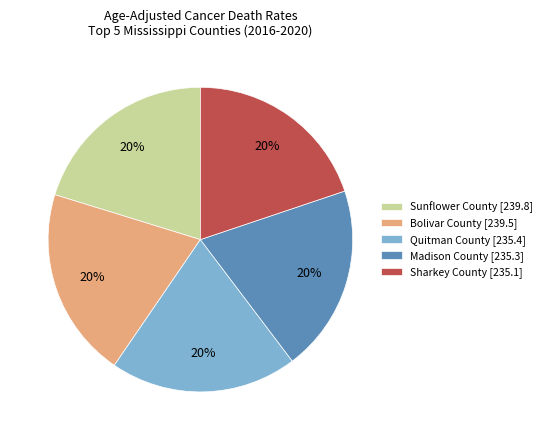

What is the ratio of the value at Madison County [235.3] to the value at Bolivar County [239.5]?

1.0